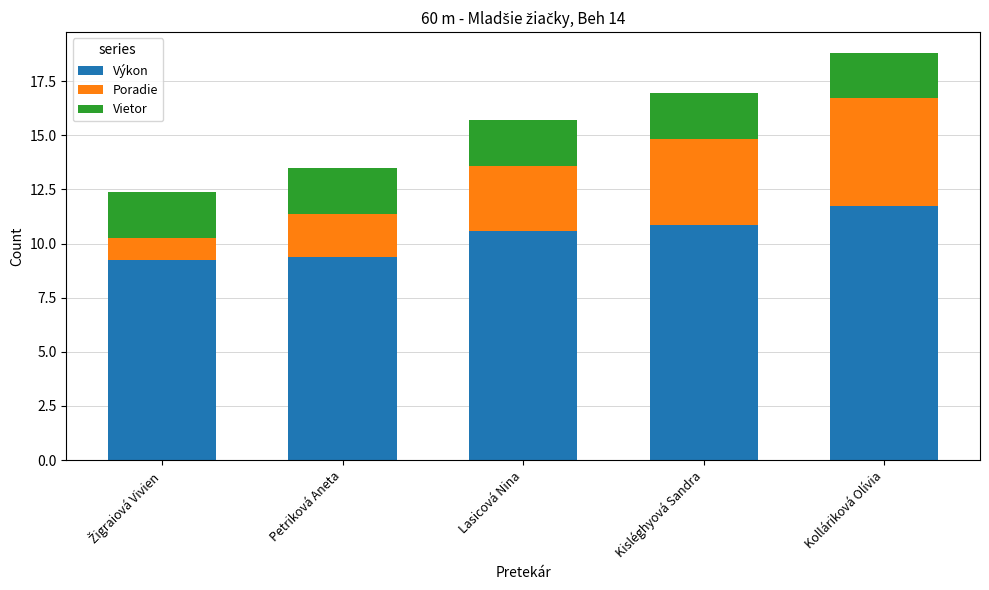

What is the total value across all series at Petriková Aneta?

13.5